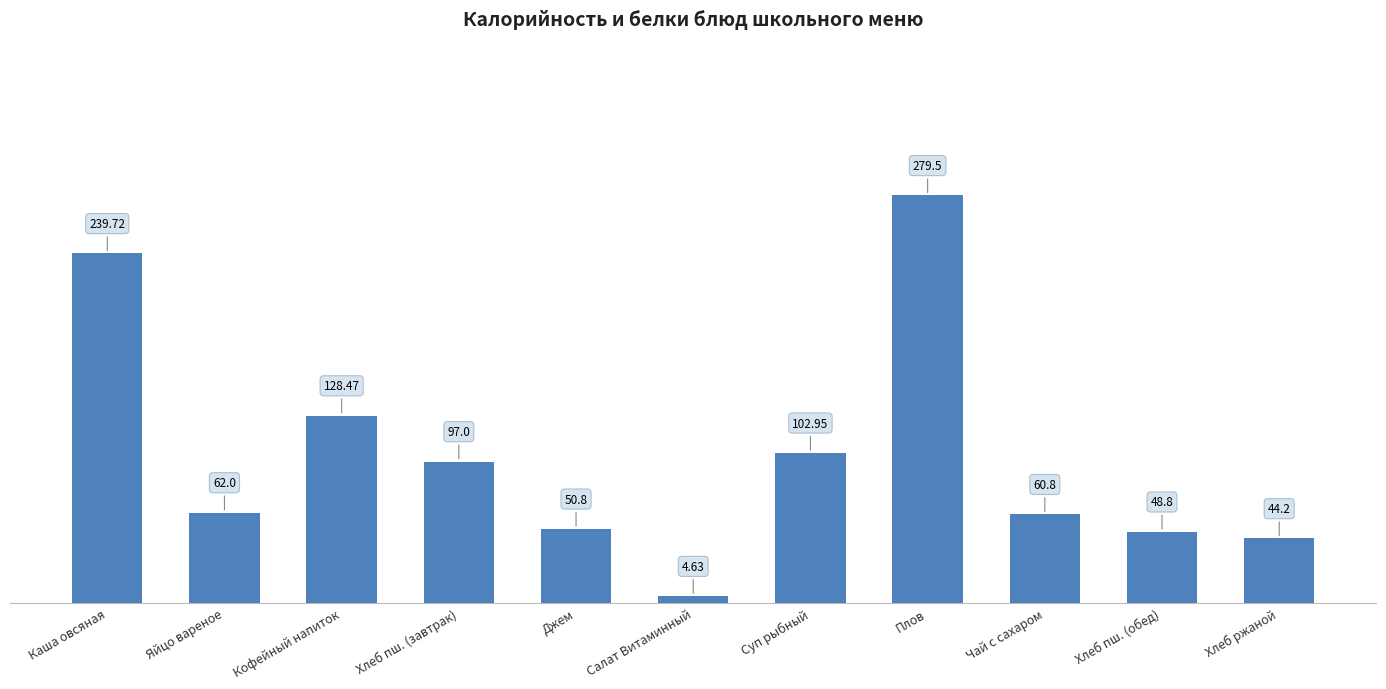

What is the ratio of the value at Салат Витаминный to the value at Джем?

0.1